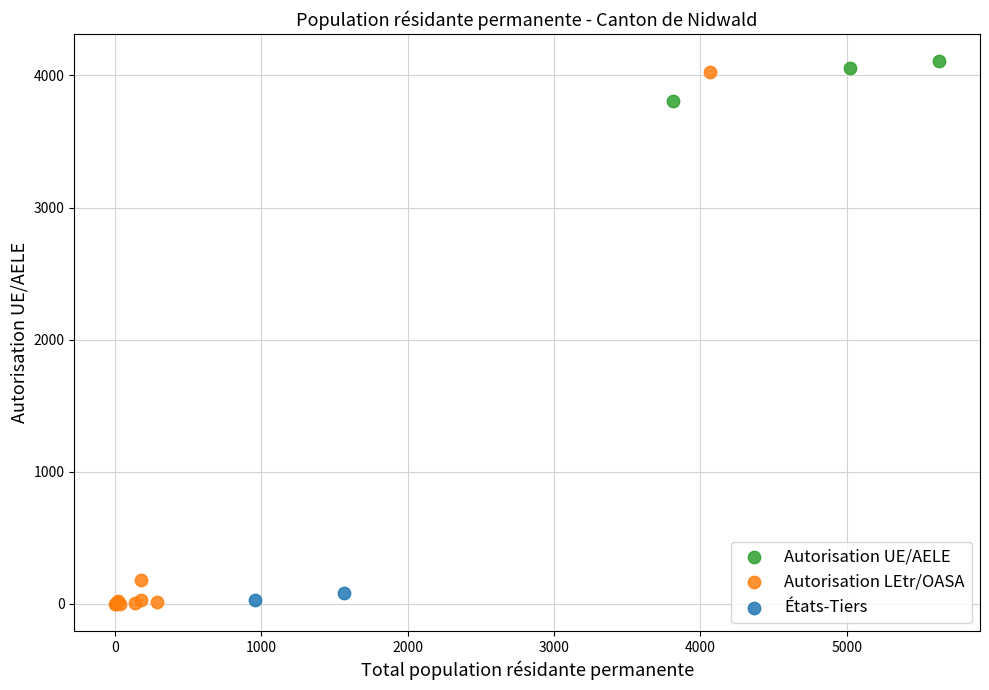

Which series reaches the maximum Y coordinate?

Autorisation UE/AELE